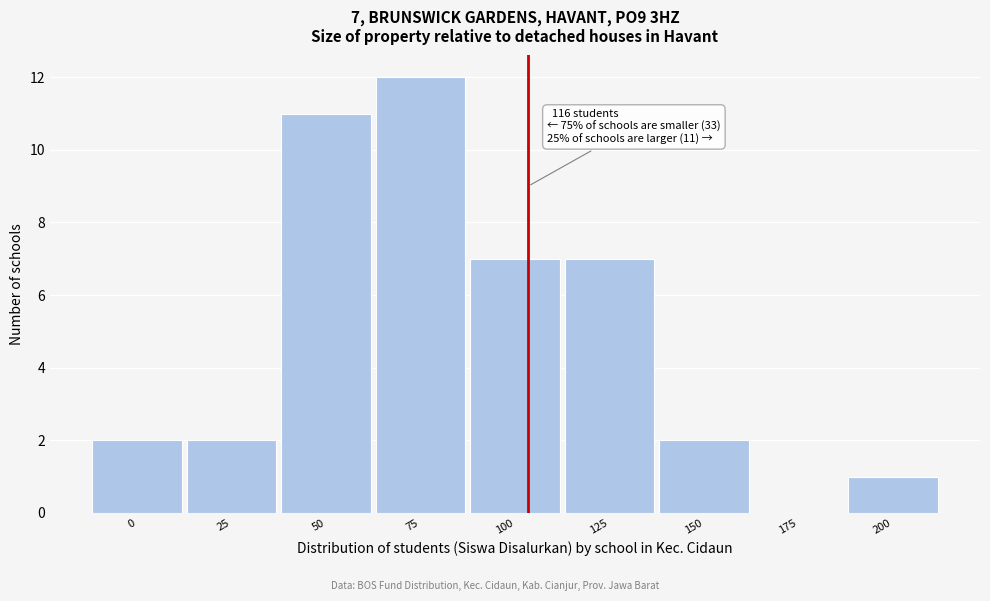

Reading left to right, list all the values displayed in this chart.

0=2	25=2	50=11	75=12	100=7	125=7	150=2	175=0	200=1